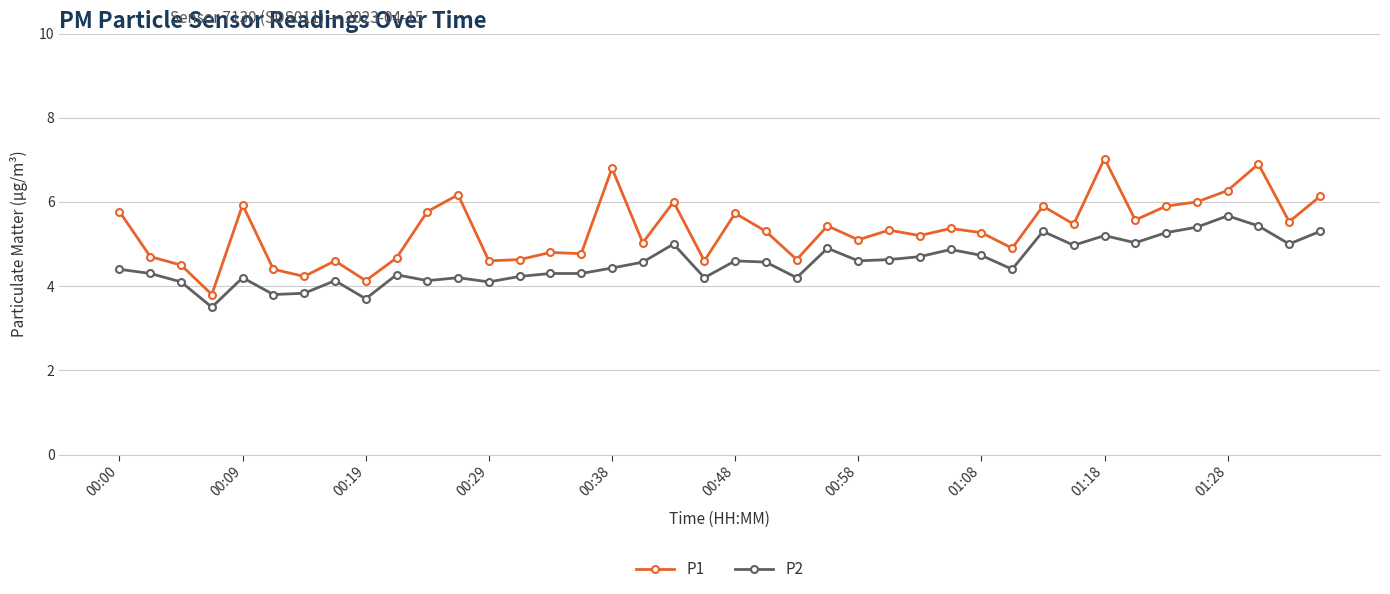

What is the minimum value for P1?

3.8